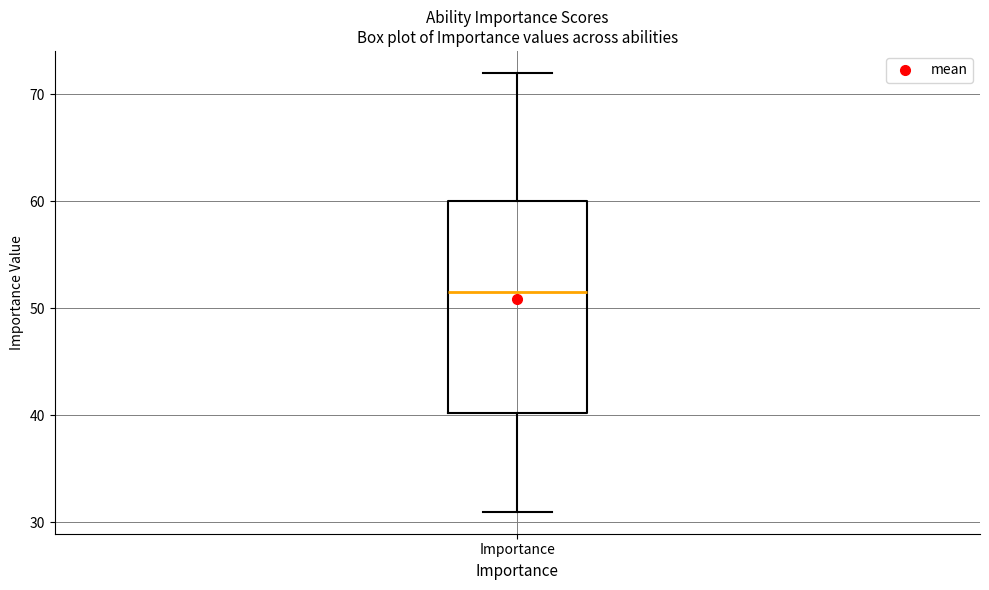

Where does the median line of the box for Importance sit on the y-axis? The values are not printed on the chart, so give them approximately, as read against the axis.

52